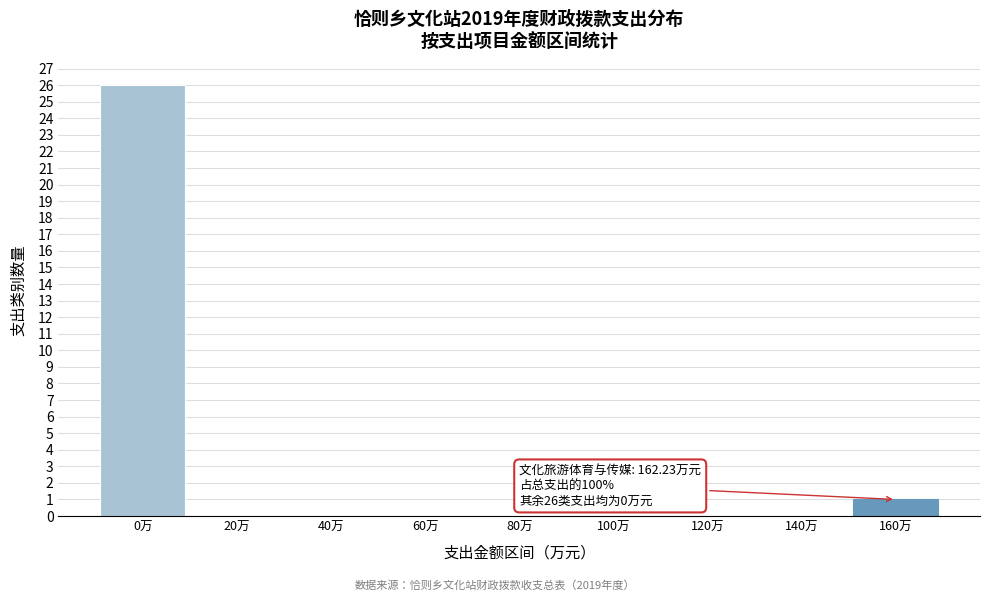

Reading right to left, transcribe all the data shown in this chart.

160万=1	140万=0	120万=0	100万=0	80万=0	60万=0	40万=0	20万=0	0万=26